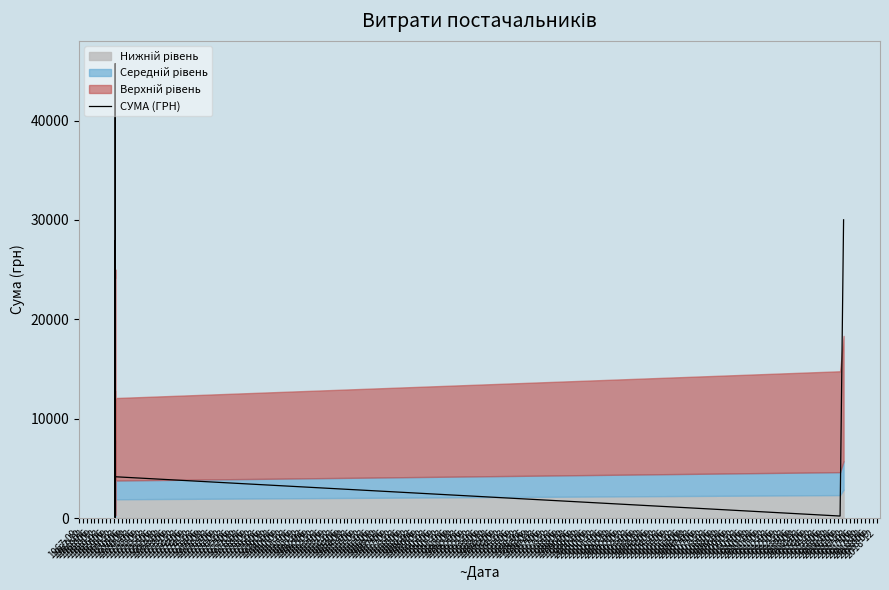

Approximately how many times larger is the value at 1977-03 compared to 1973-03?

0.2